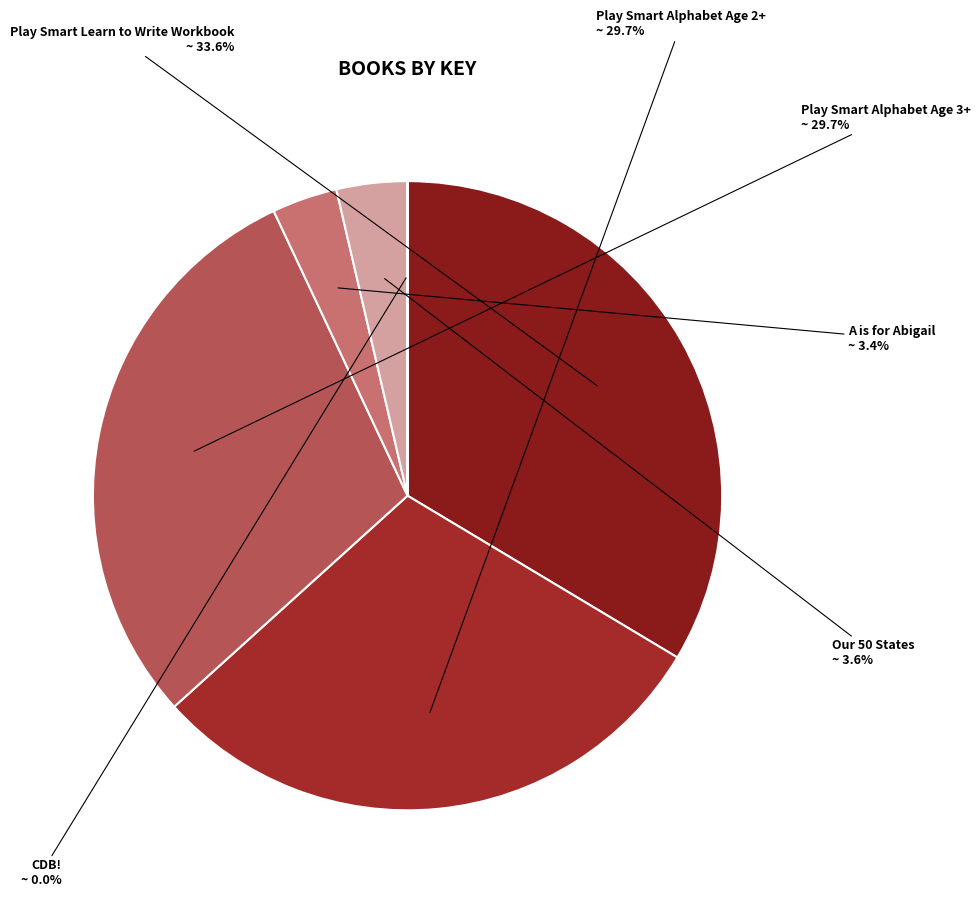

Does Play Smart Learn to Write Workbook represent more than half of the total?

No